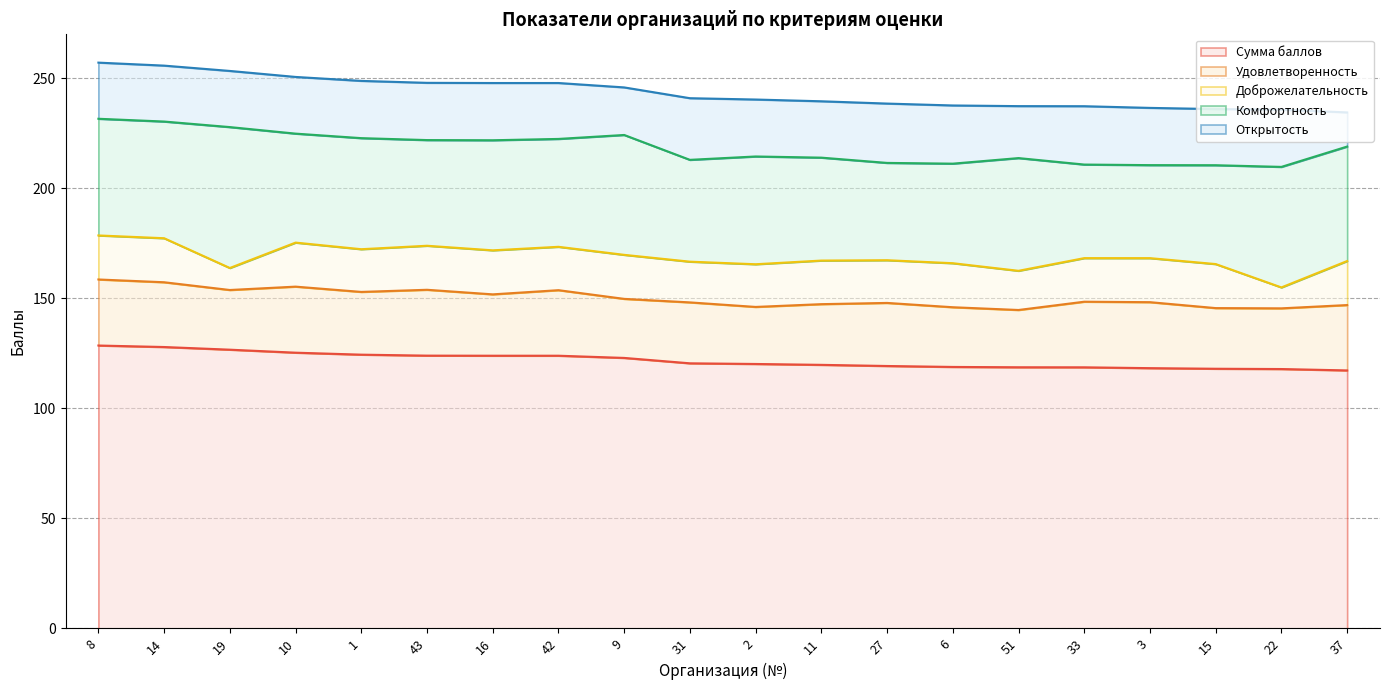

Which series changed the most between 16 and 9?

Комфортность